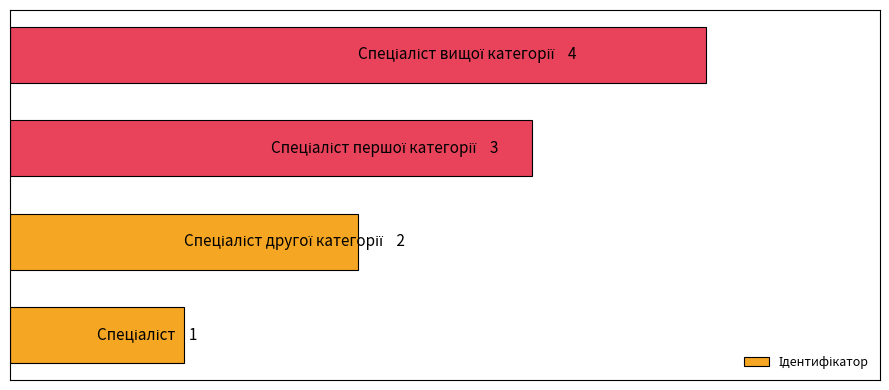

What is the difference between the maximum and minimum values?

3